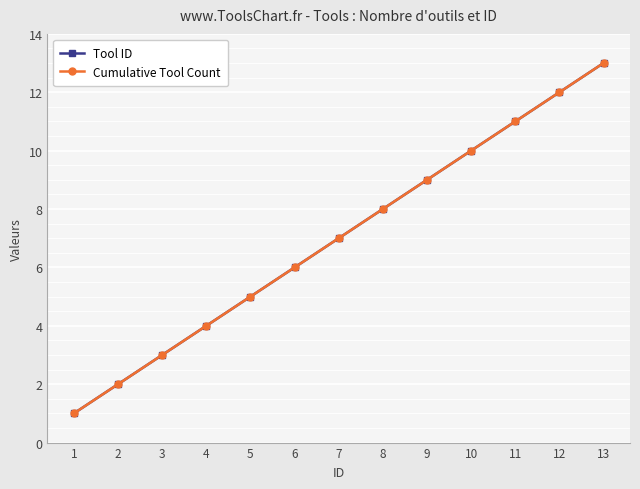

What is the sum of the Cumulative Tool Count values at 5 and 10?

15